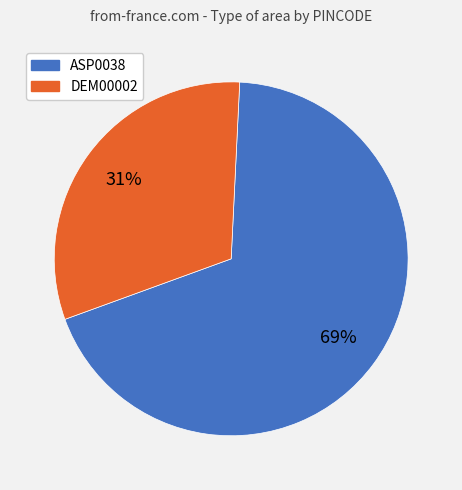

Is the sum of DEM00002 and ASP0038 greater than half?

Yes